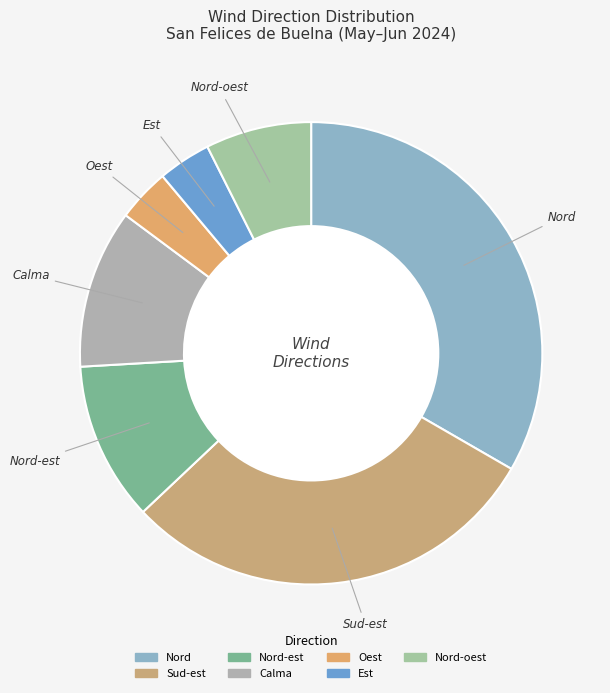

Rank the categories by value from highest to lowest.

Nord, Sud-est, Nord-est, Calma, Nord-oest, Oest, Est